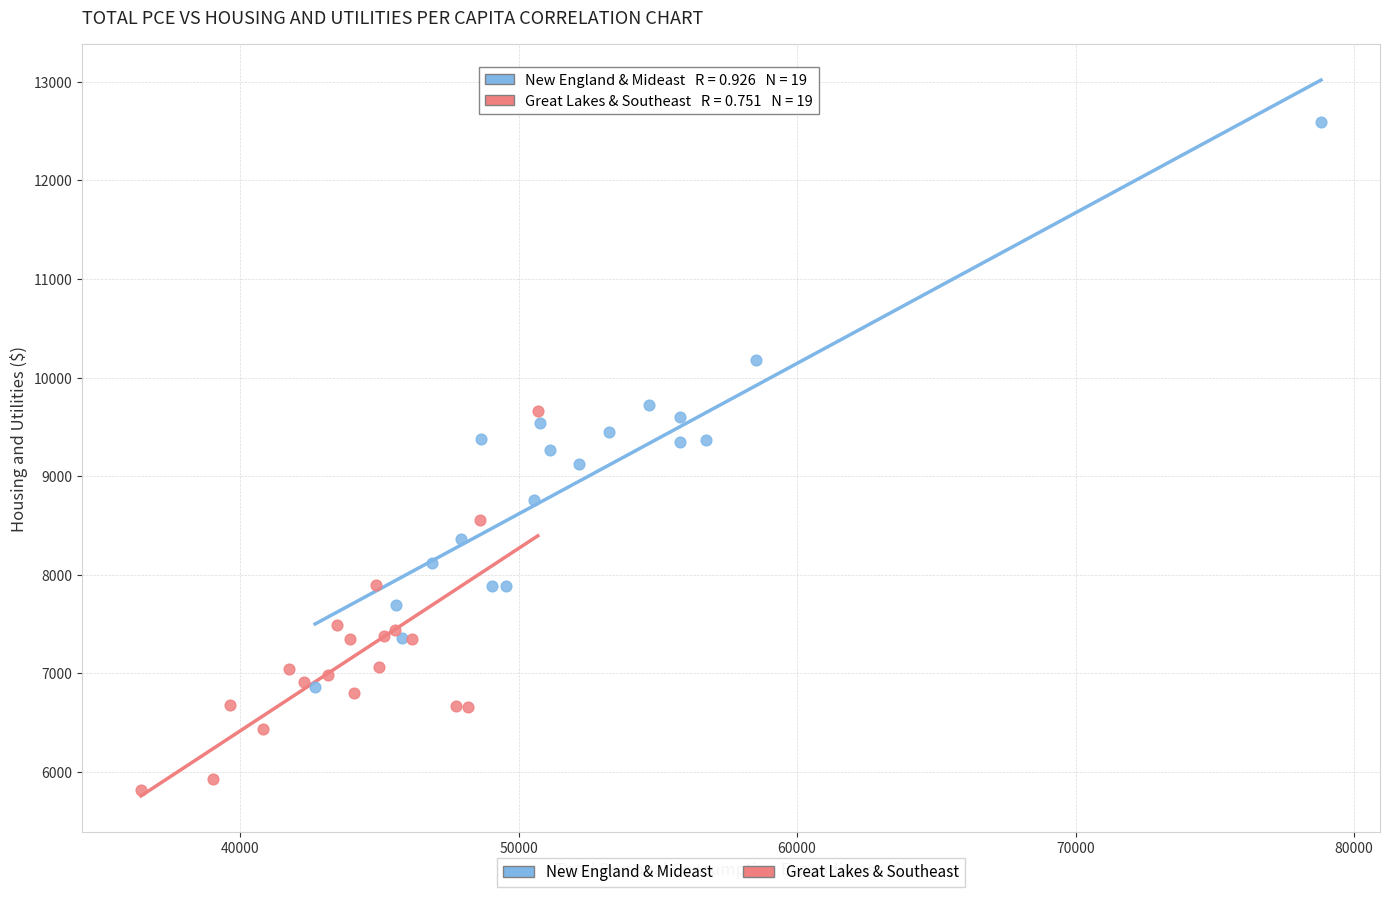

Which series has the largest Y range (max minus min)?

New England & Mideast